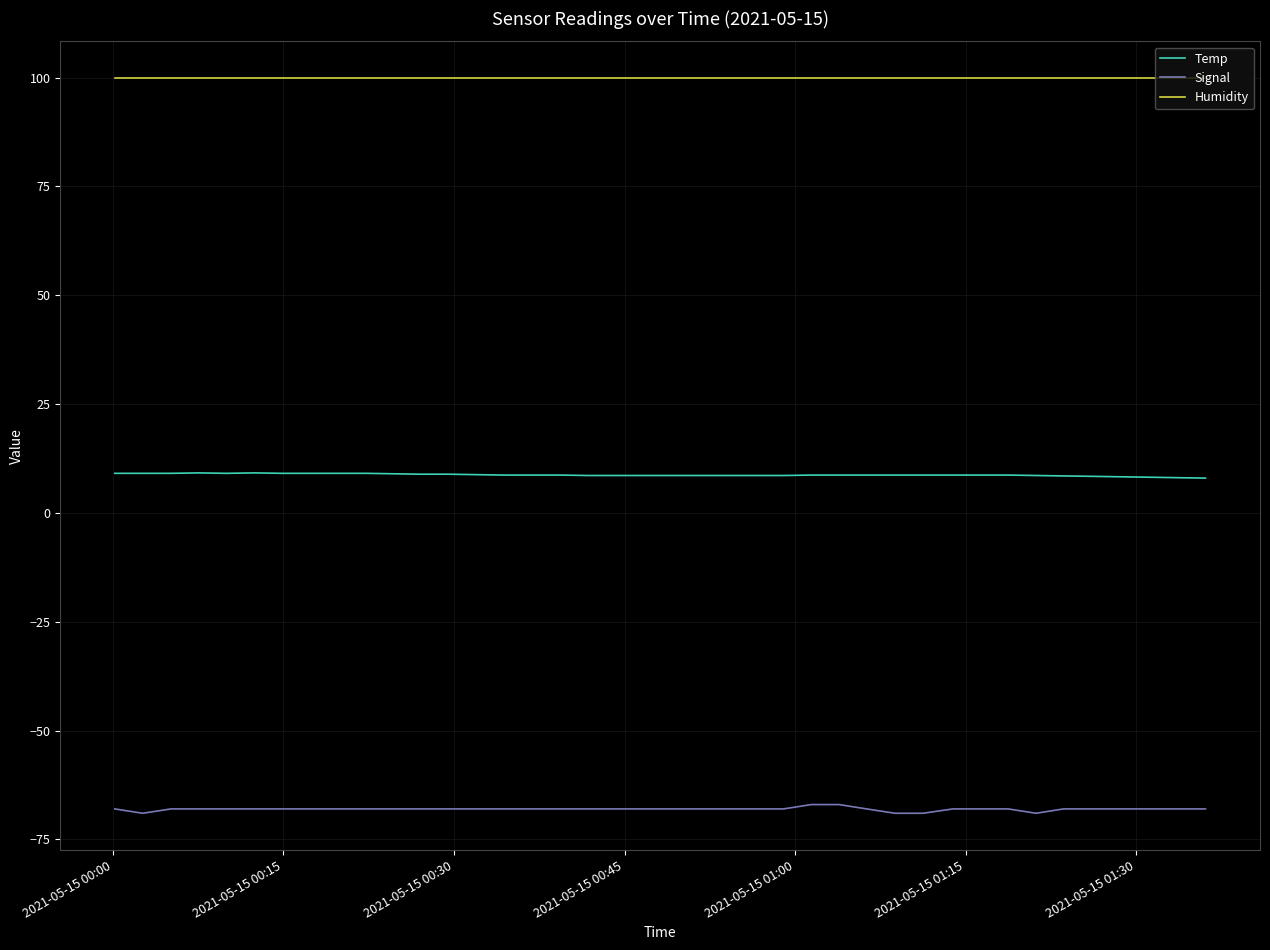

Rank the series by their average value, from lowest to highest.

Signal, Temp, Humidity